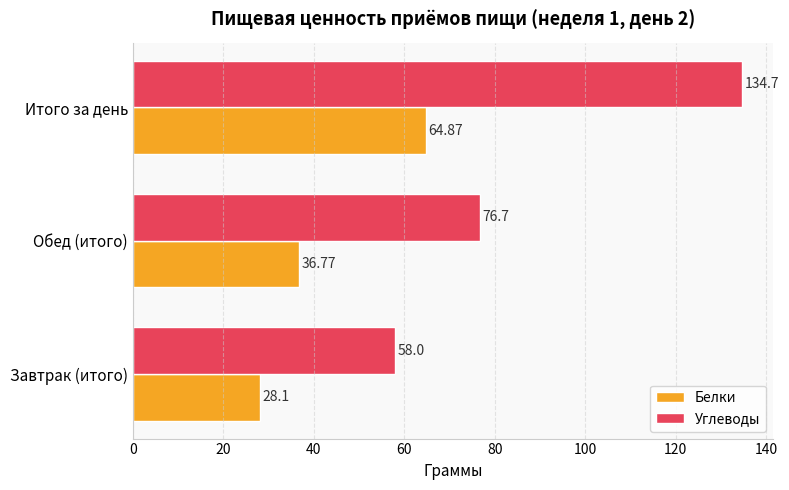

Is the value of Белки at Завтрак (итого) greater than the value of Углеводы at Итого за день?

No